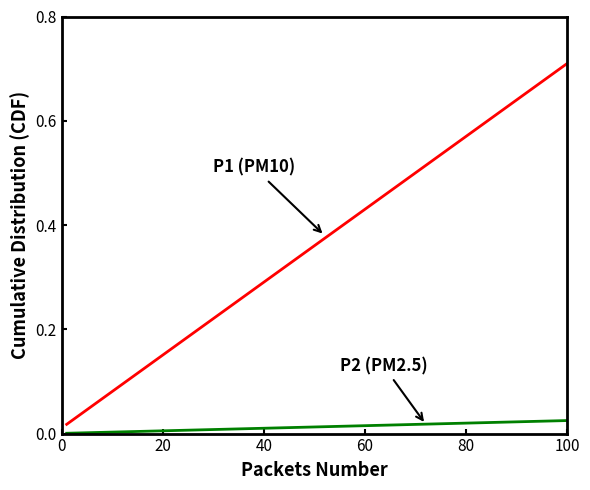

Does the chart display data point markers on the line(s)?

No